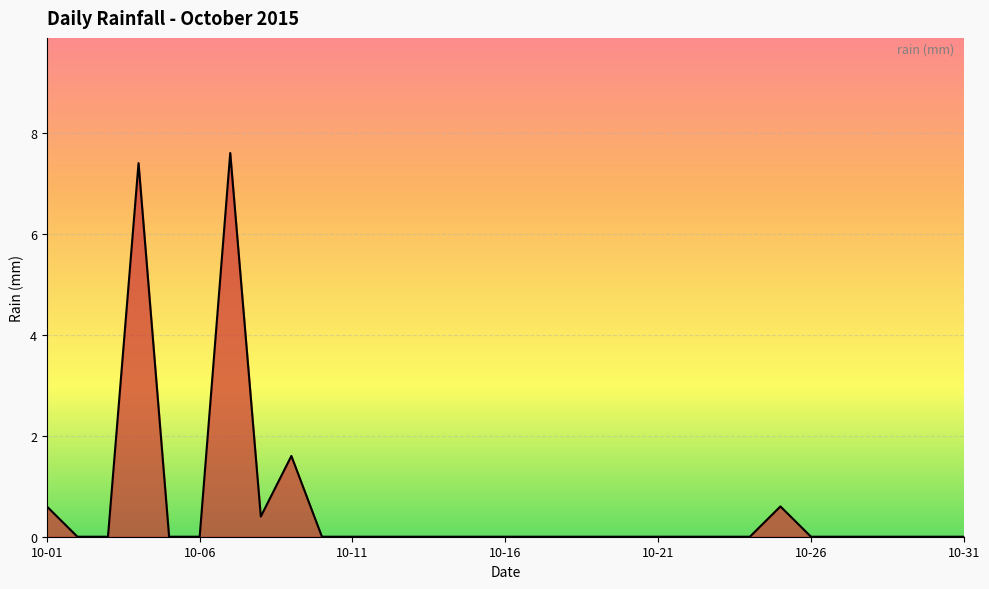

What is the greatest value displayed?

7.6